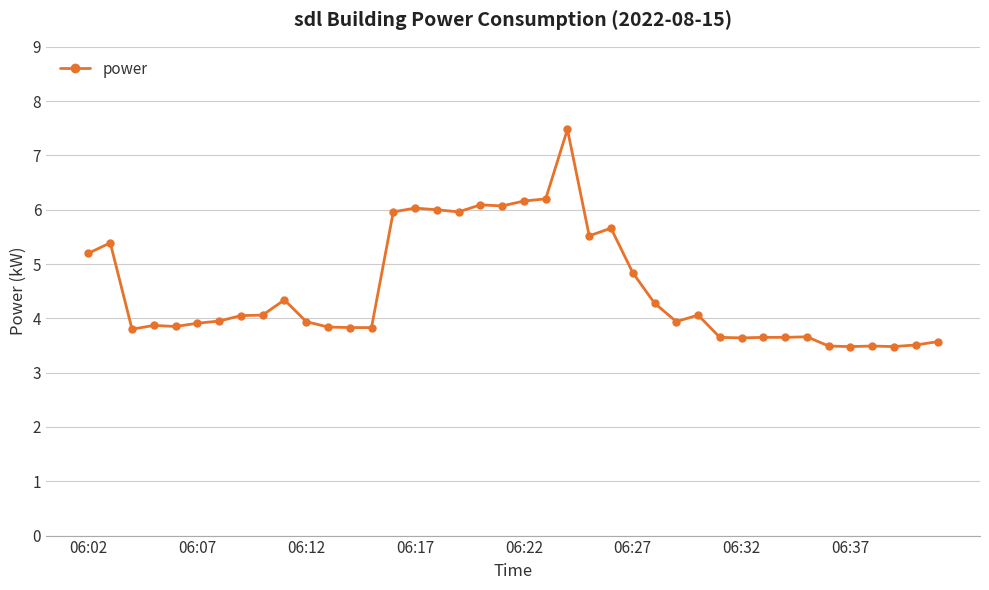

What is the difference between the second highest and minimum values?

2.7